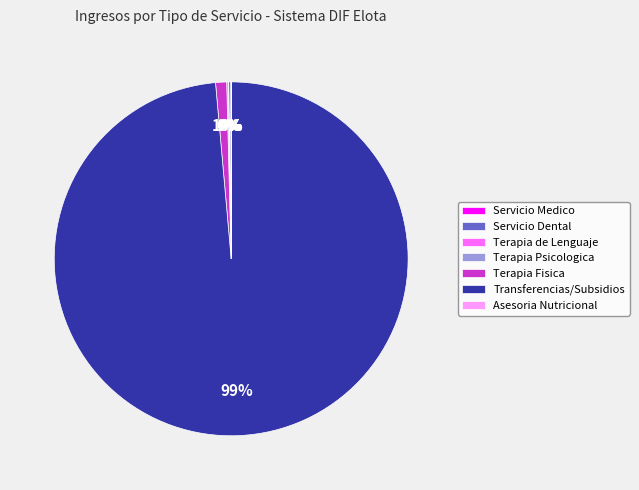

To the nearest percent, what is the average slice percentage?

14%